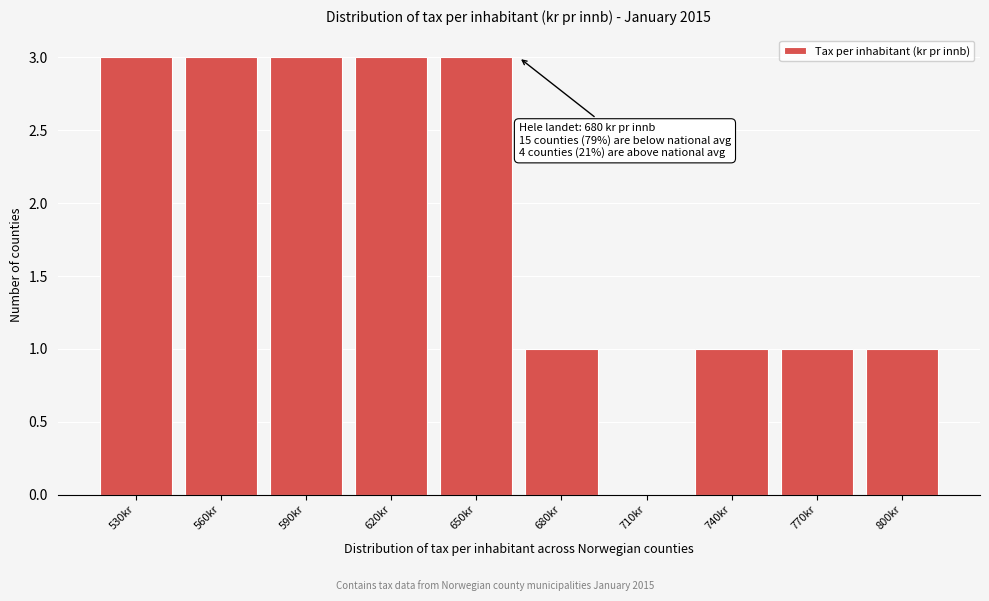

Reading left to right, extract all data points from this chart.

530kr=3	560kr=3	590kr=3	620kr=3	650kr=3	680kr=1	710kr=0	740kr=1	770kr=1	800kr=1